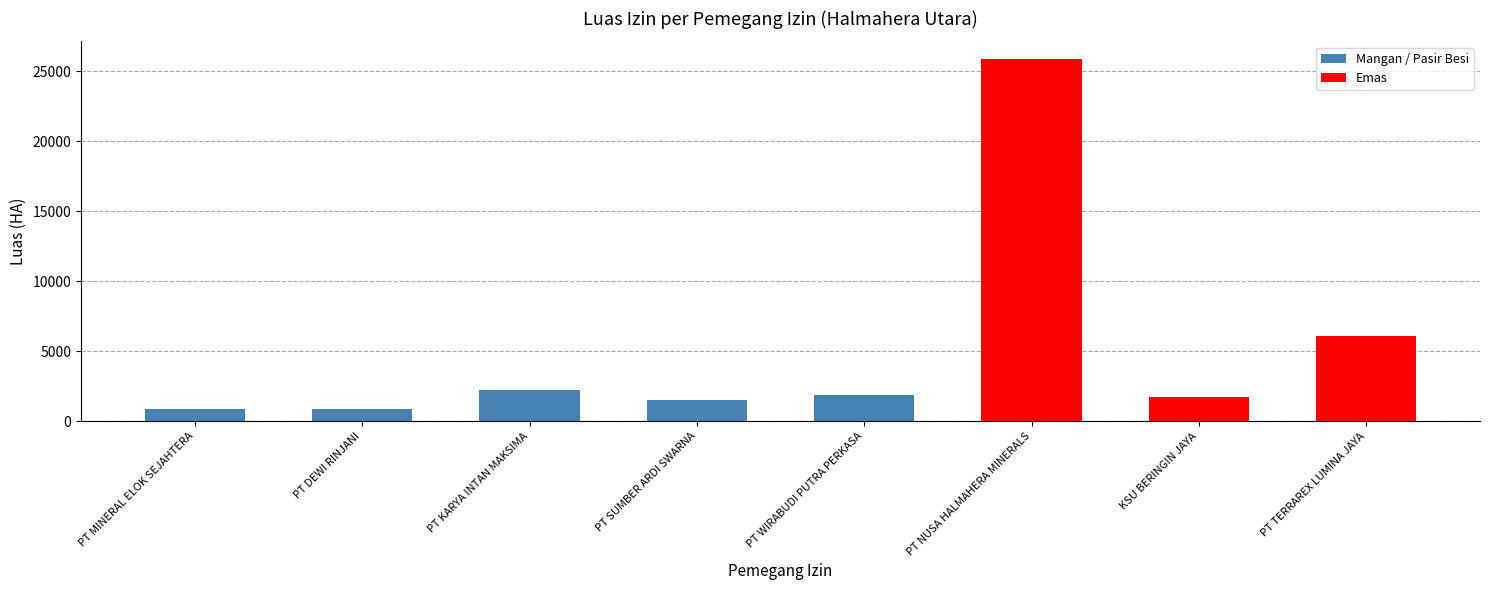

How many values in the Mangan / Pasir Besi series are below 1544?

2